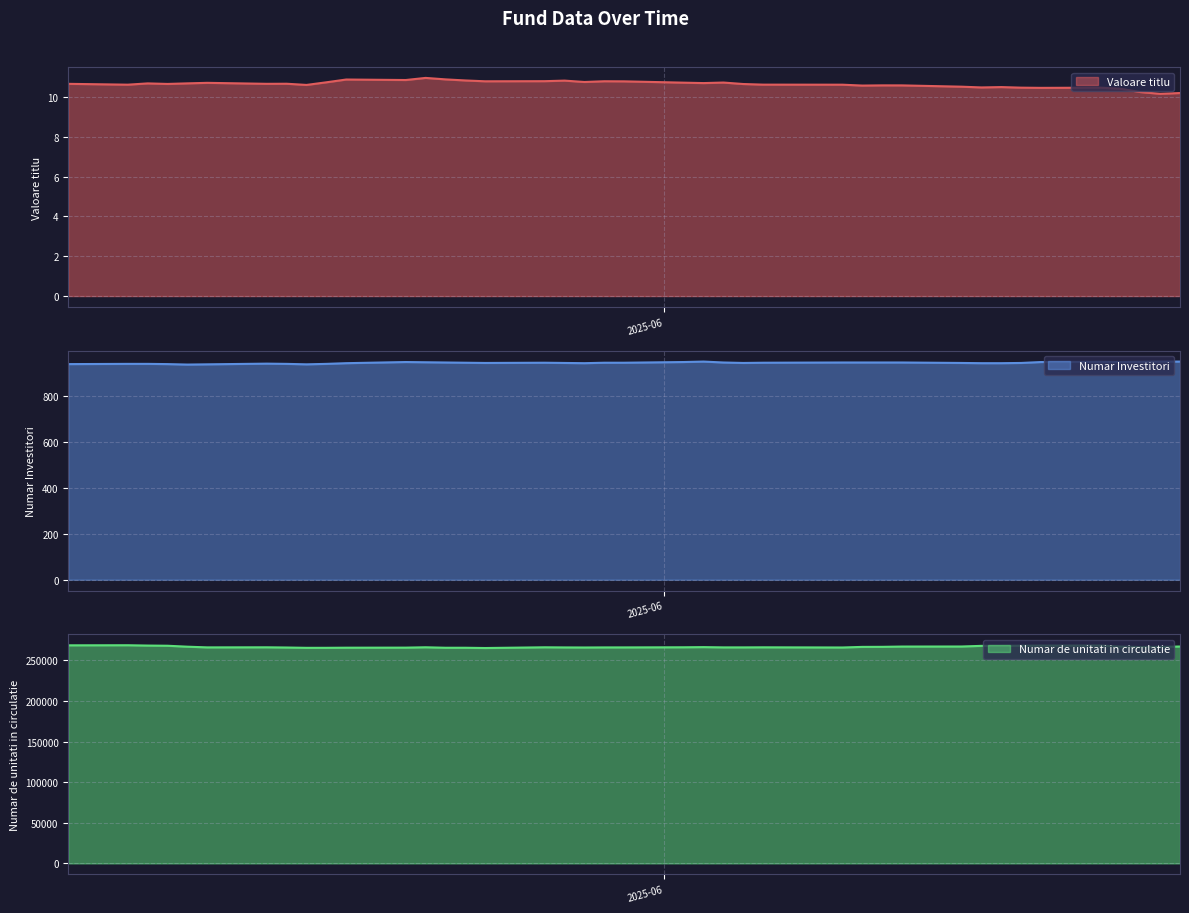

Which category has the lowest value in the Numar de unitati in circulatie series?

2025-05-23